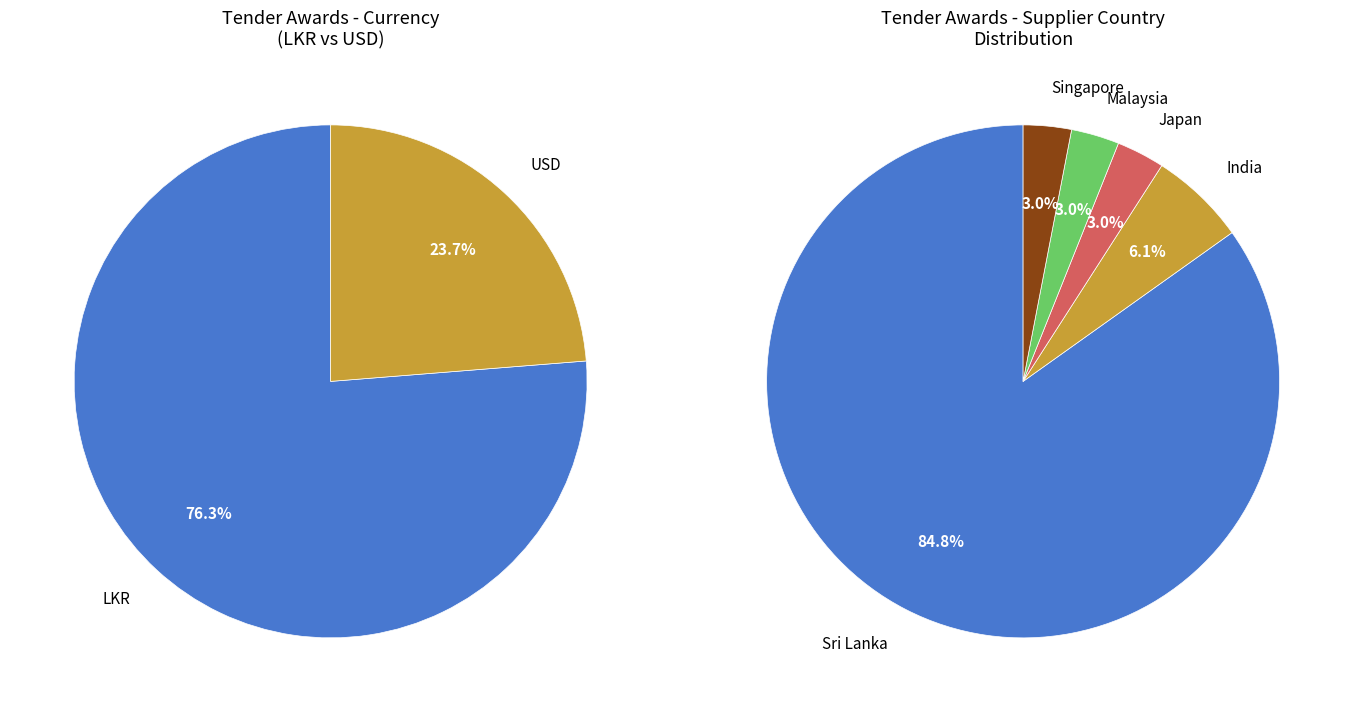

To the nearest percent, what is the average slice percentage?

50%